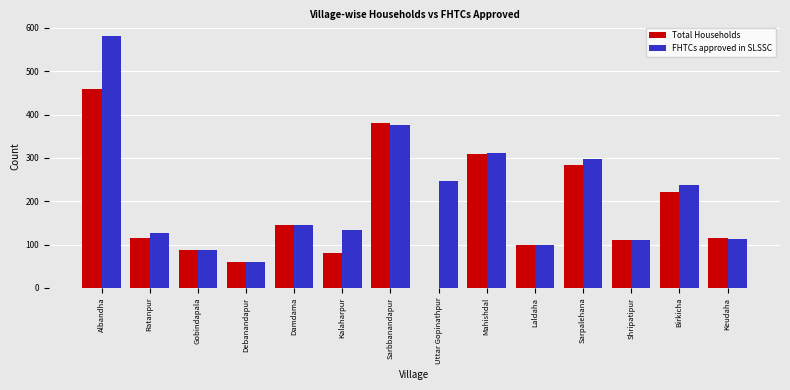

Count the number of data series in this chart.

2